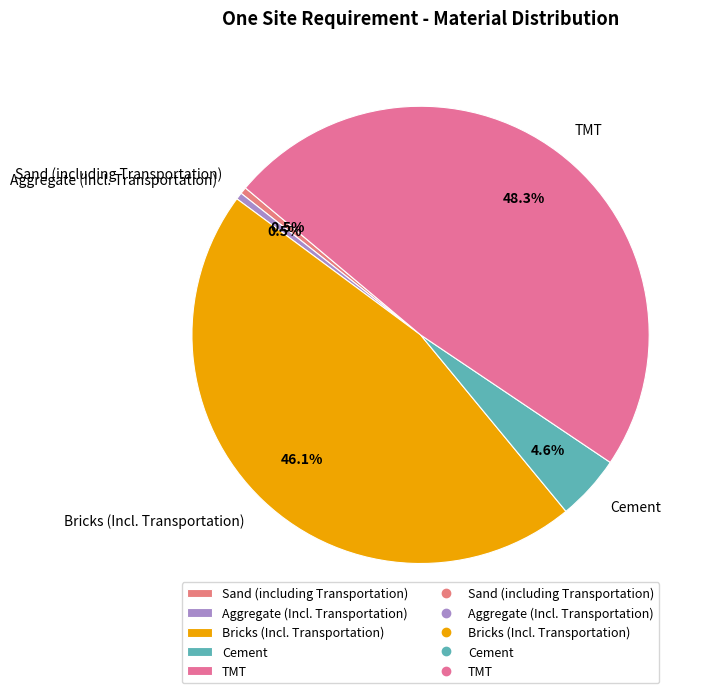

How many slices are in this pie chart?

5